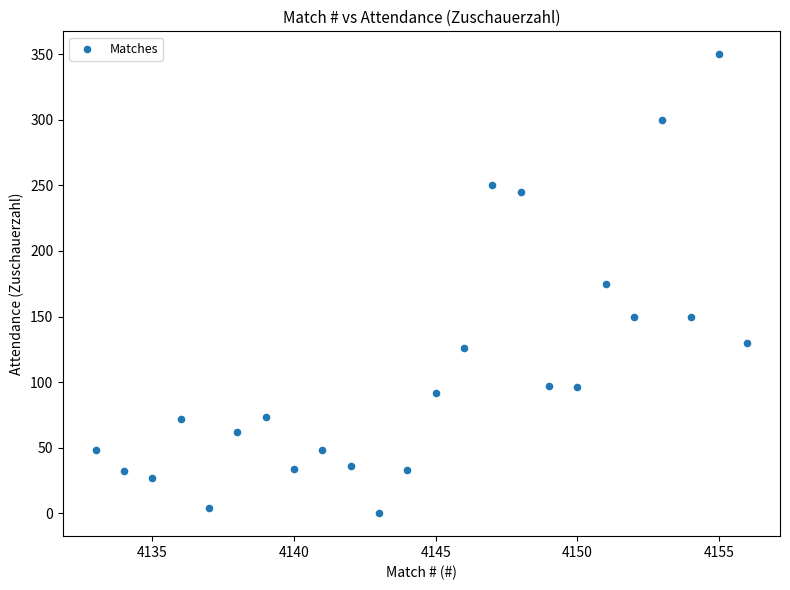

What is the range of X values (max minus min)?

23